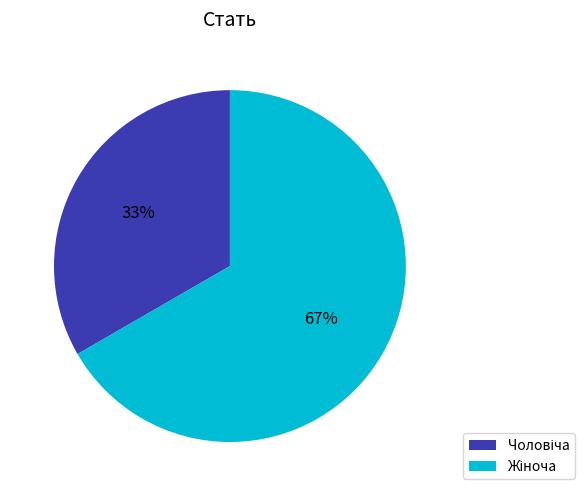

Does any single category account for the majority?

Yes